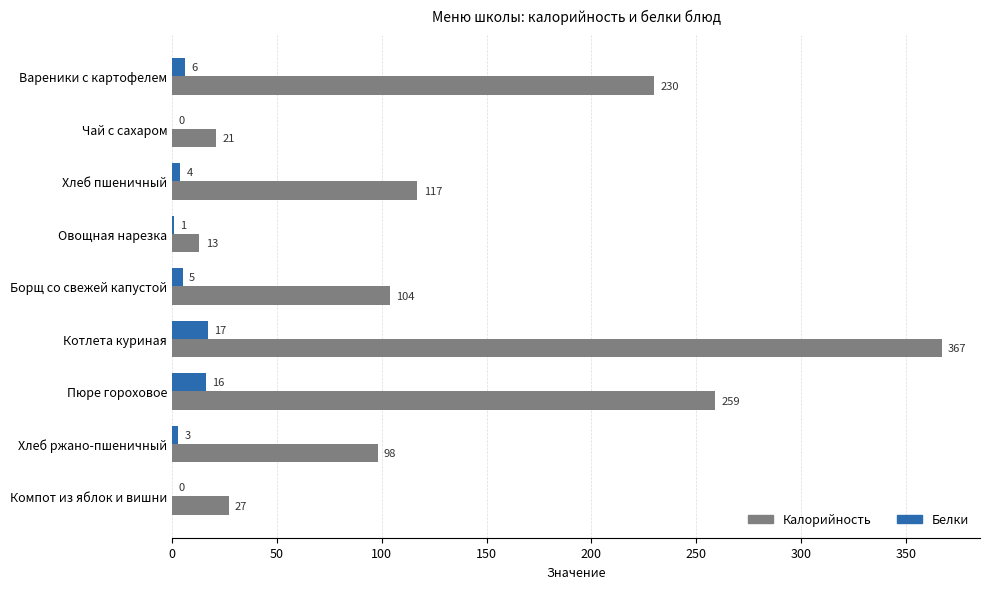

Is the value of Белки at Чай с сахаром greater than the value of Калорийность at Вареники с картофелем?

No